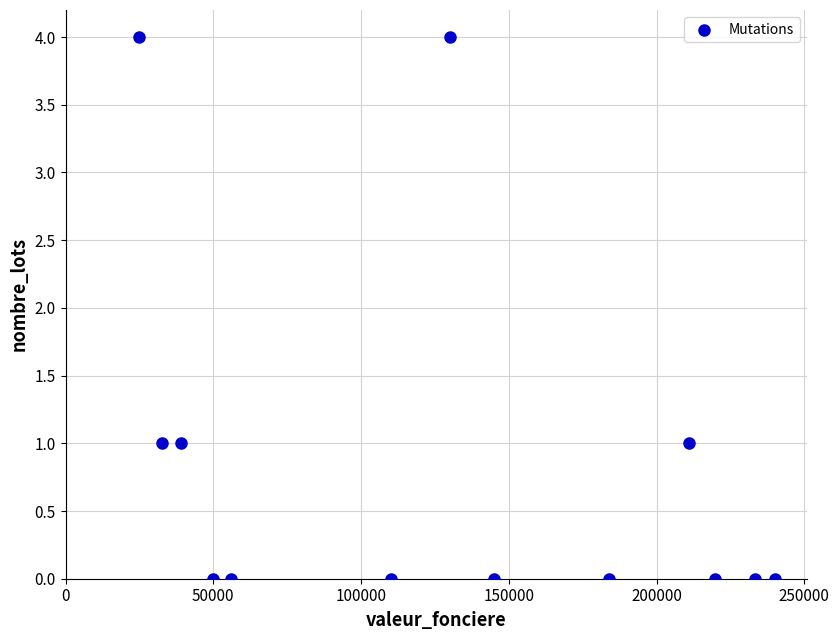

What is the range of Y values (max minus min)?

4